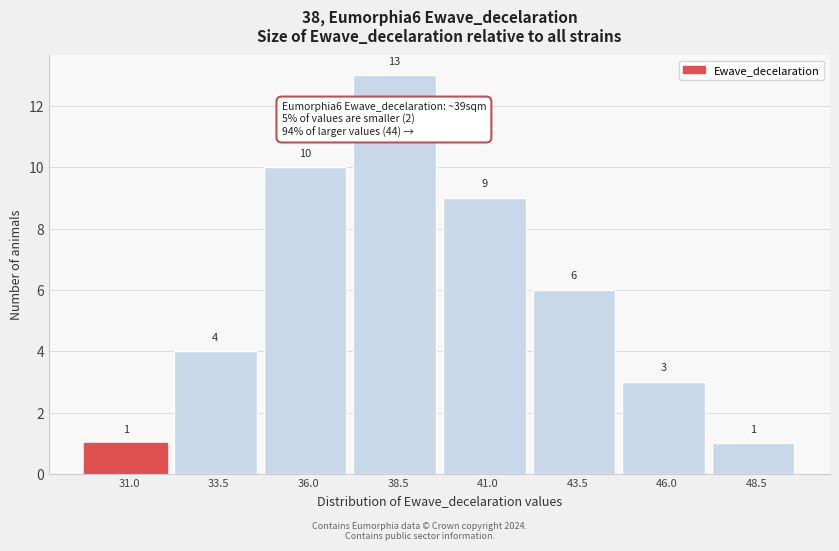

Reading right to left, what are all the values shown in this chart?

48.5=1	46.0=3	43.5=6	41.0=9	38.5=13	36.0=10	33.5=4	31.0=1